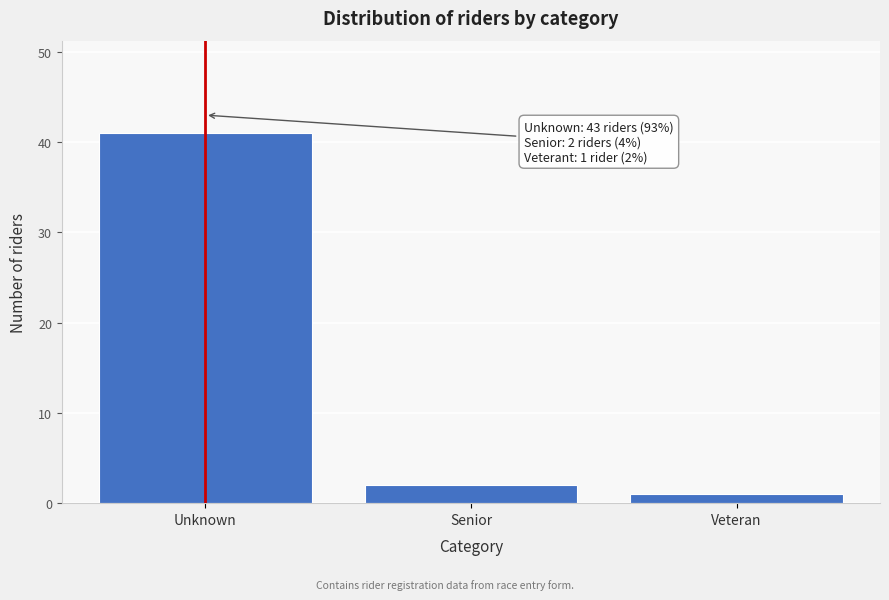

Reading left to right, transcribe all the data shown in this chart.

Unknown=41	Senior=2	Veteran=1